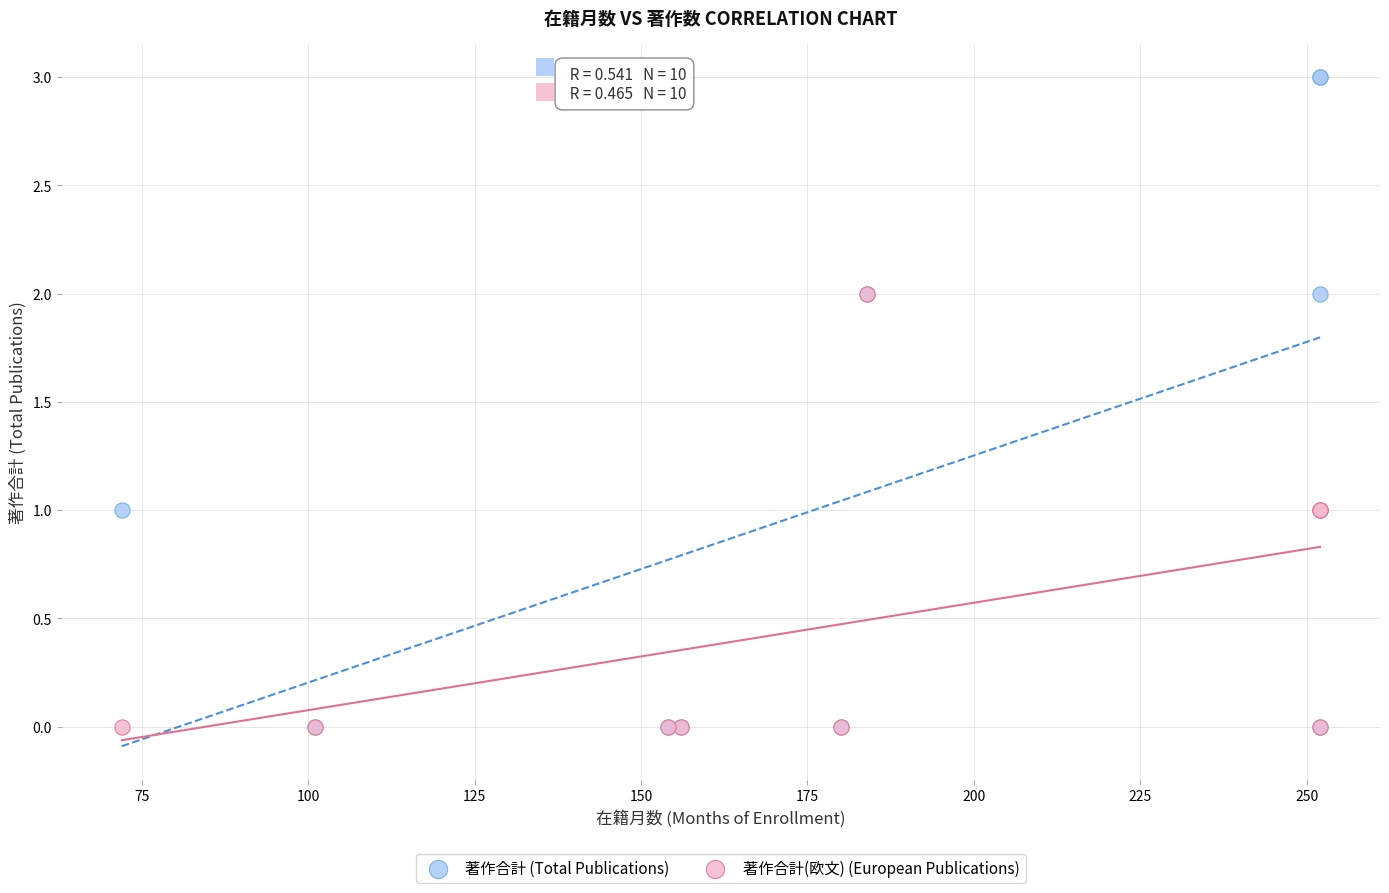

Which series reaches the maximum Y coordinate?

著作合計 (Total Publications)